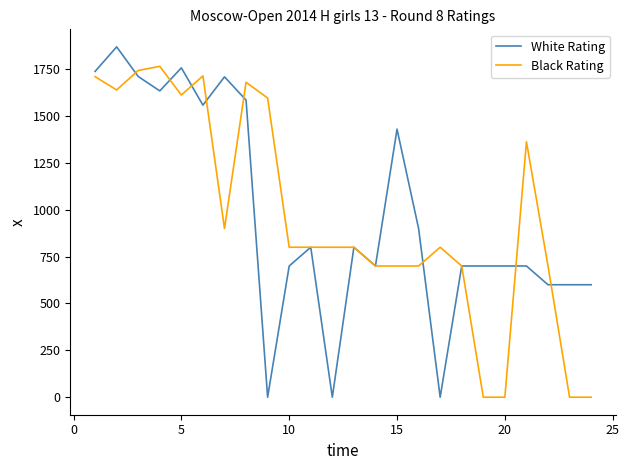

Rank the series by their maximum value, from highest to lowest.

White Rating, Black Rating